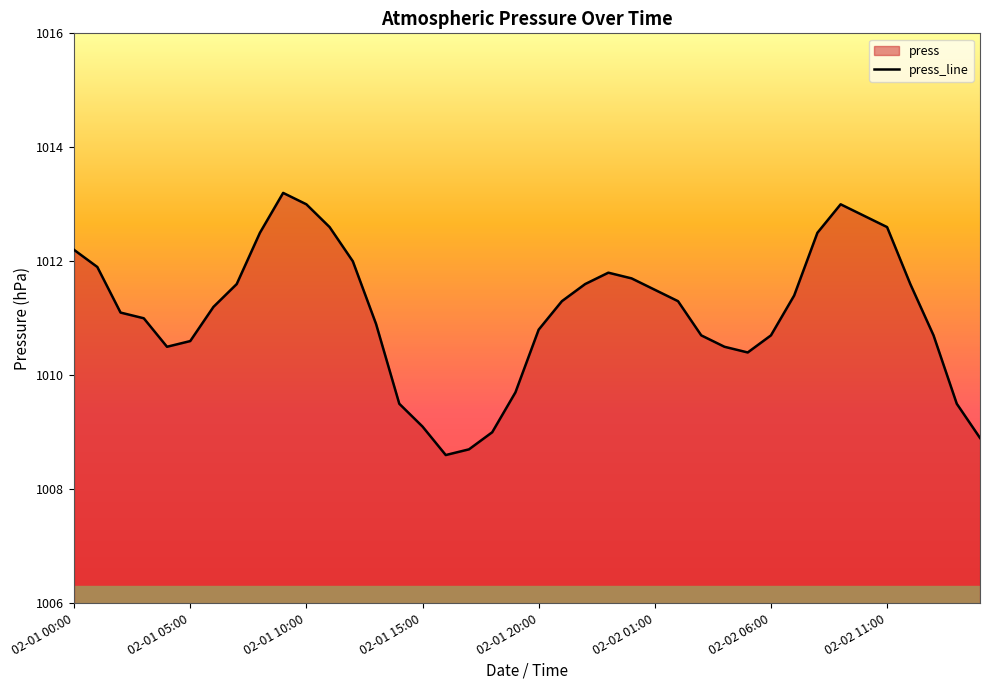

What is the value of the 39th point from the left?

1009.5